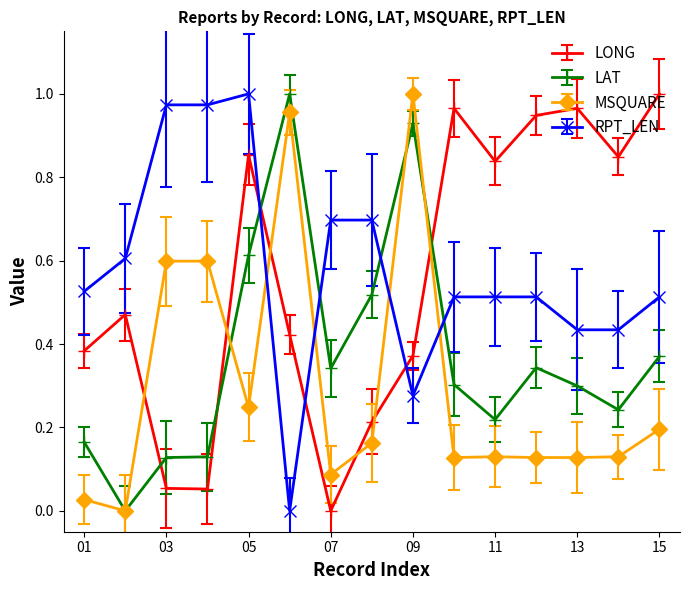

True or false: MSQUARE and LONG intersect in this chart.

True